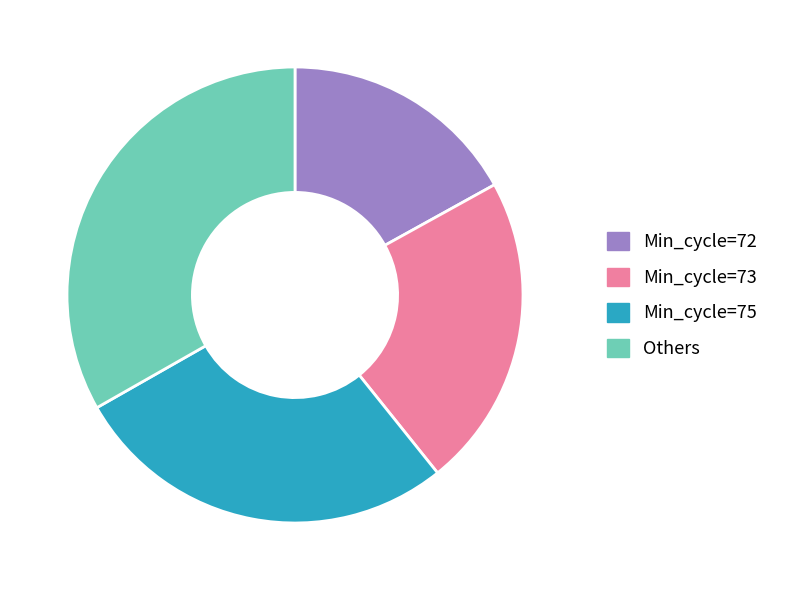

Is there a majority slice in this chart?

No